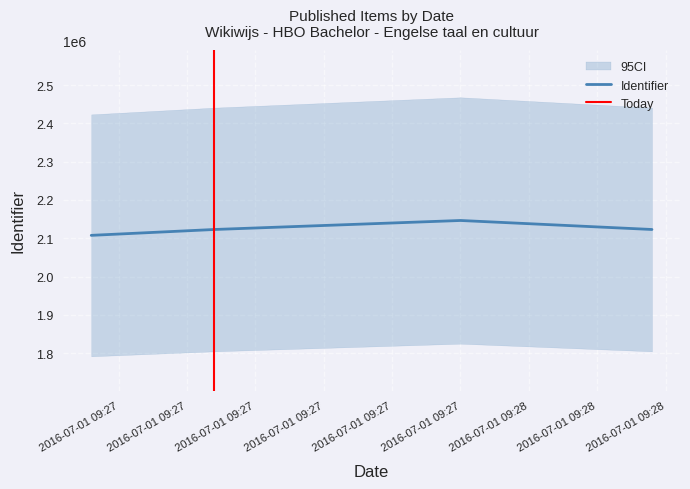

What is the difference between the maximum and minimum values?

38867